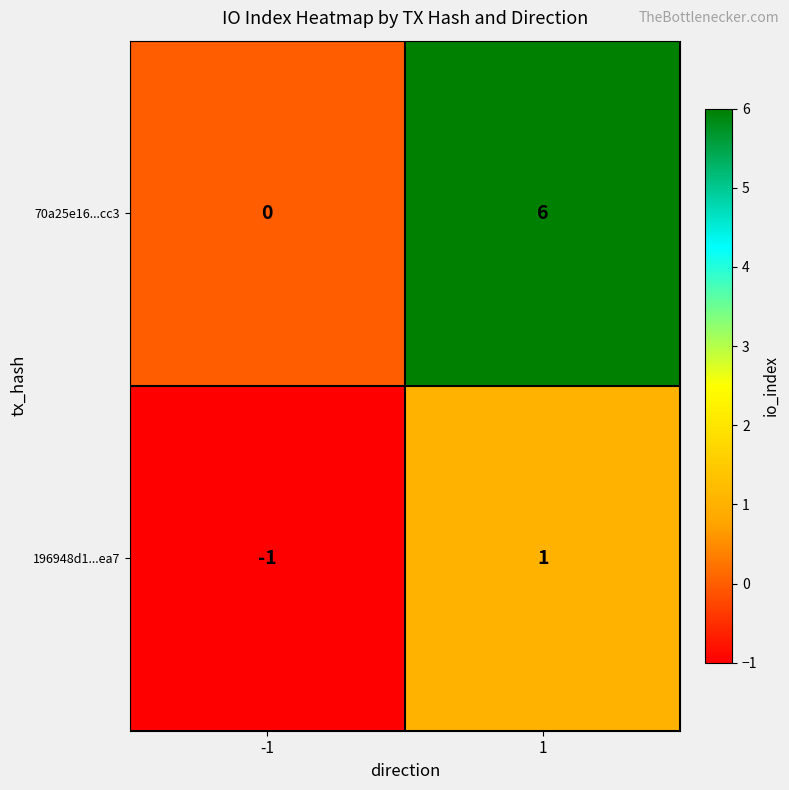

How many data points in 196948d1...ea7 are less than 1?

1